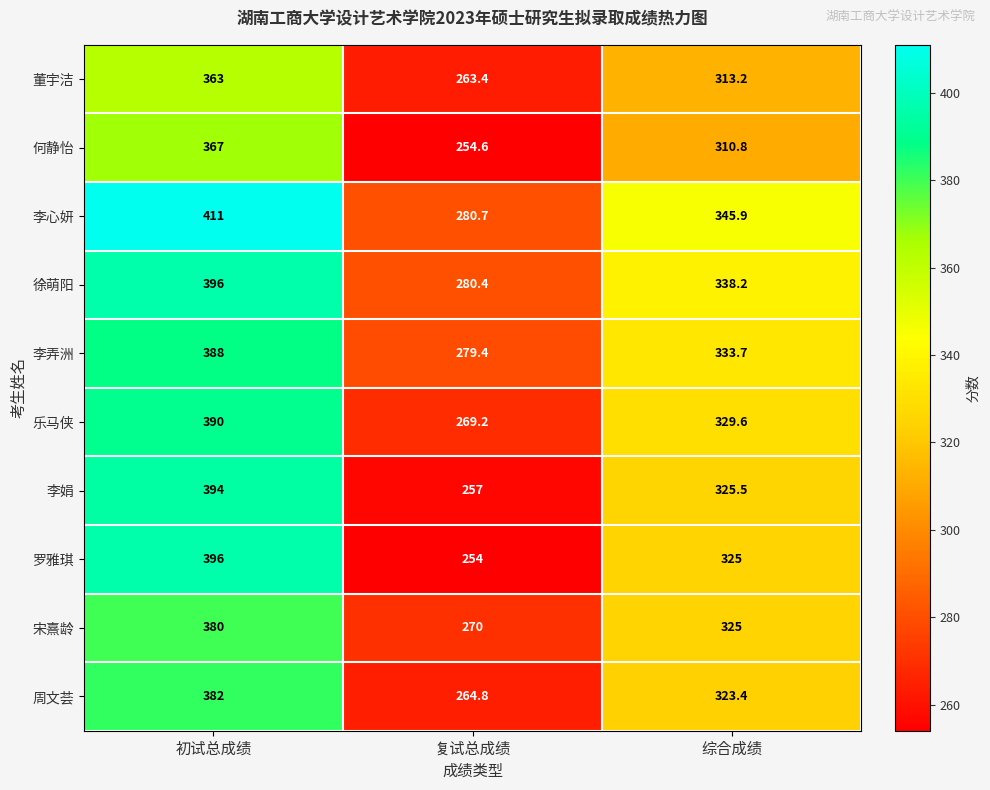

How many distinct data groups are displayed?

10